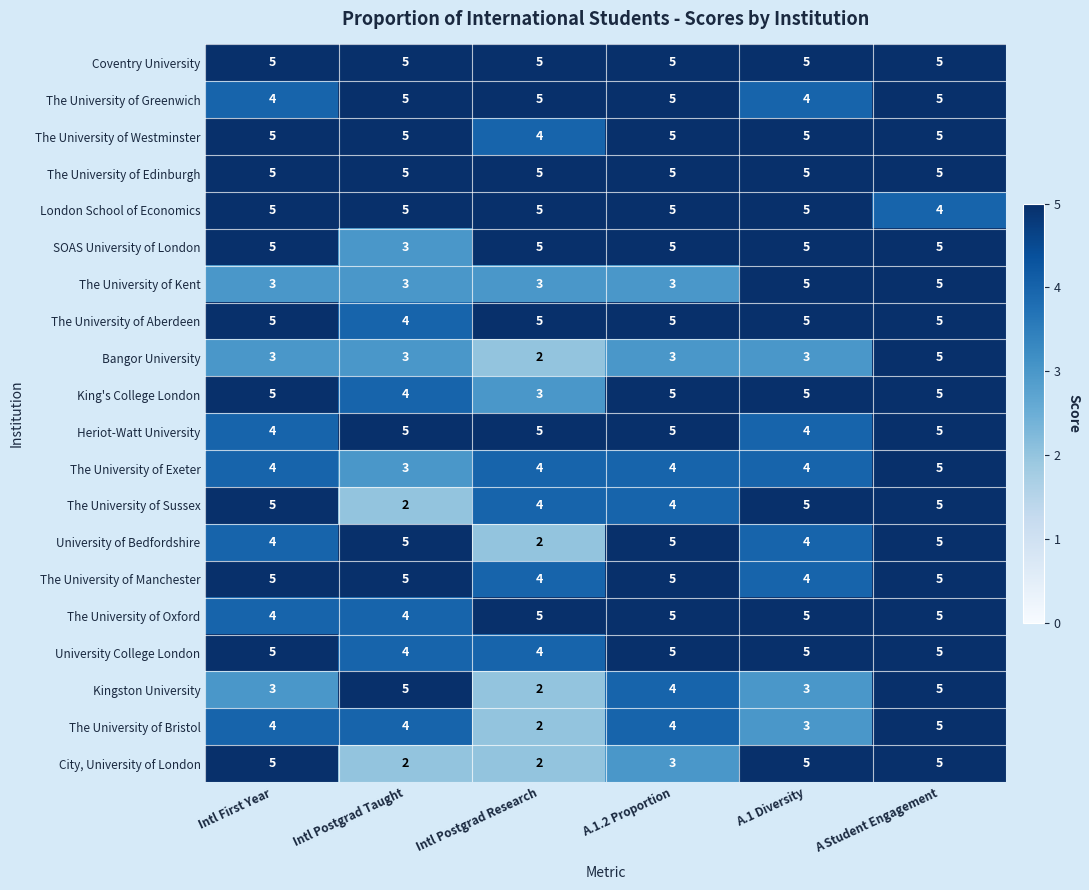

At how many categories does at least one series exceed 4?

6